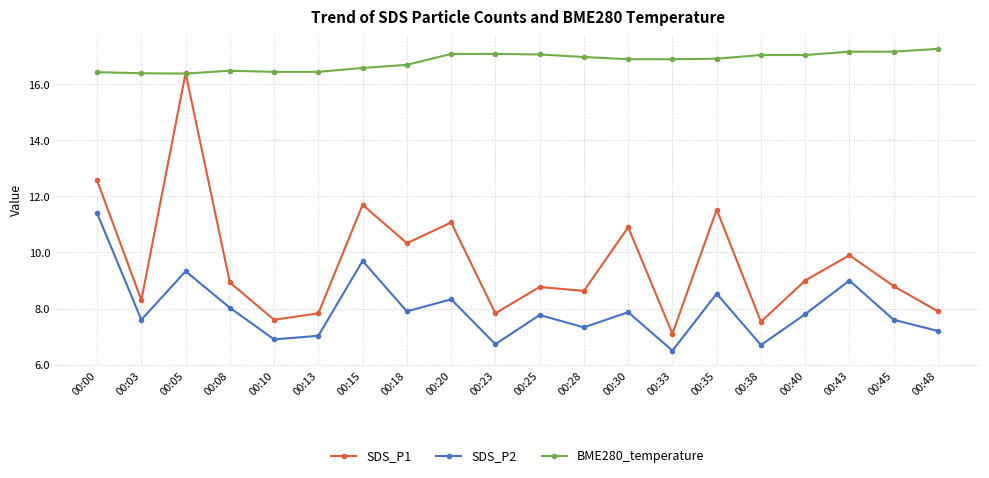

True or false: SDS_P2 and SDS_P1 cross at least once.

False